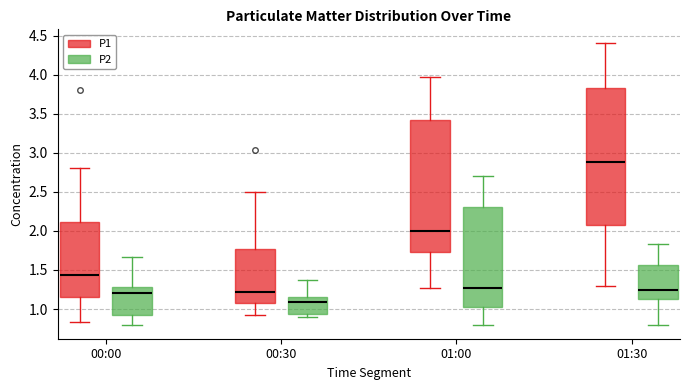

Comparing the boxes themselves (not the whiskers), which one is the tallest?

01:30 (P1)